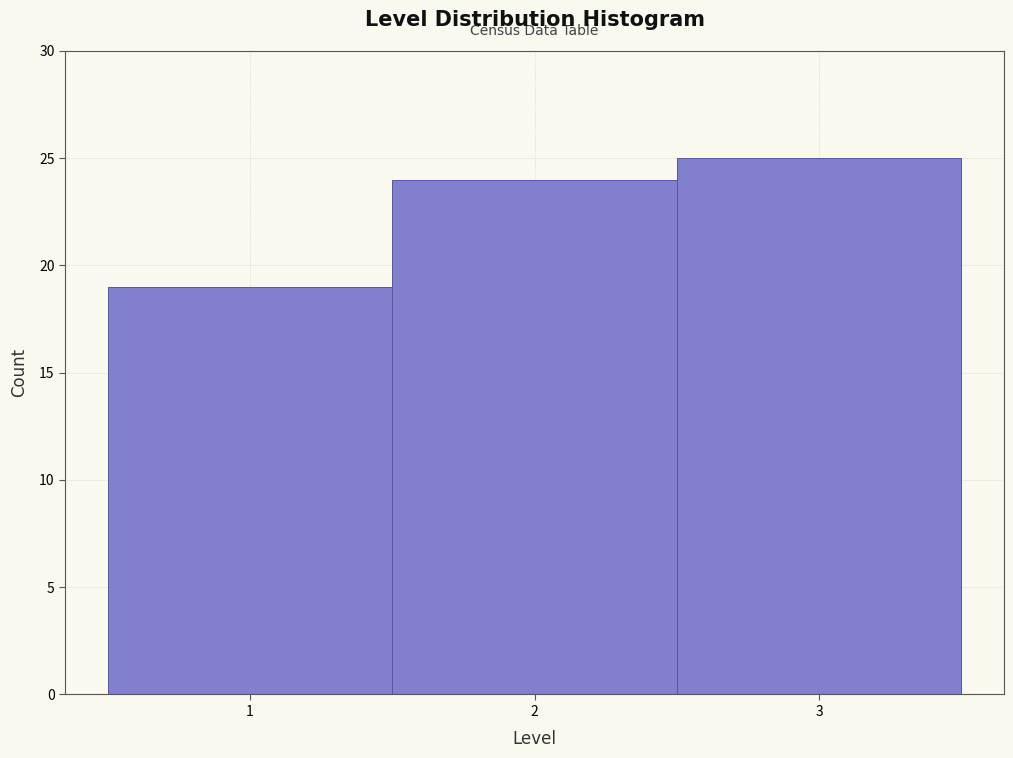

Reading left to right, list every bar in this chart as the range it spans on the x-axis followed by its height. The values are not printed on the chart, so give them approximately, as read against the axis.

0.5 to 1.5: 19
1.5 to 2.5: 24
2.5 to 3.5: 25